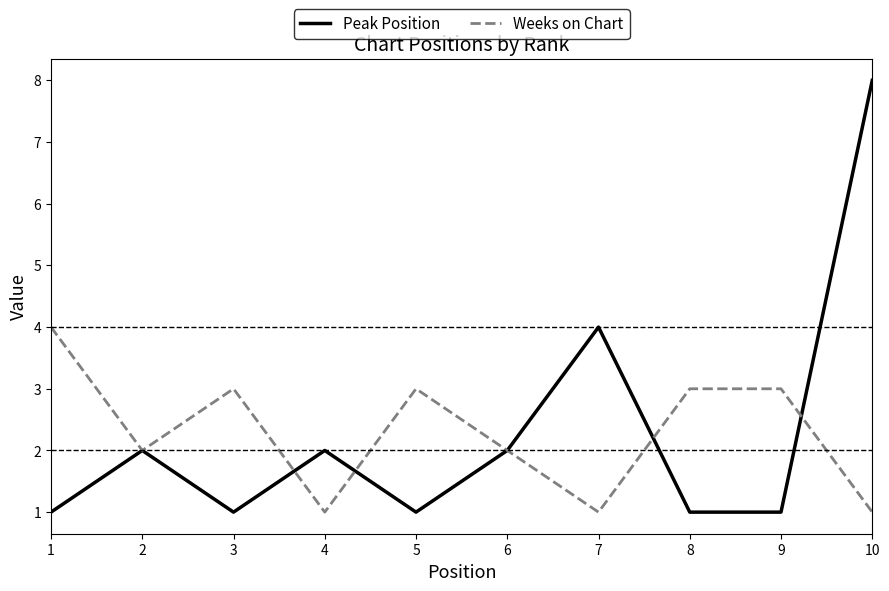

What is the average value of the Weeks on Chart series?

2